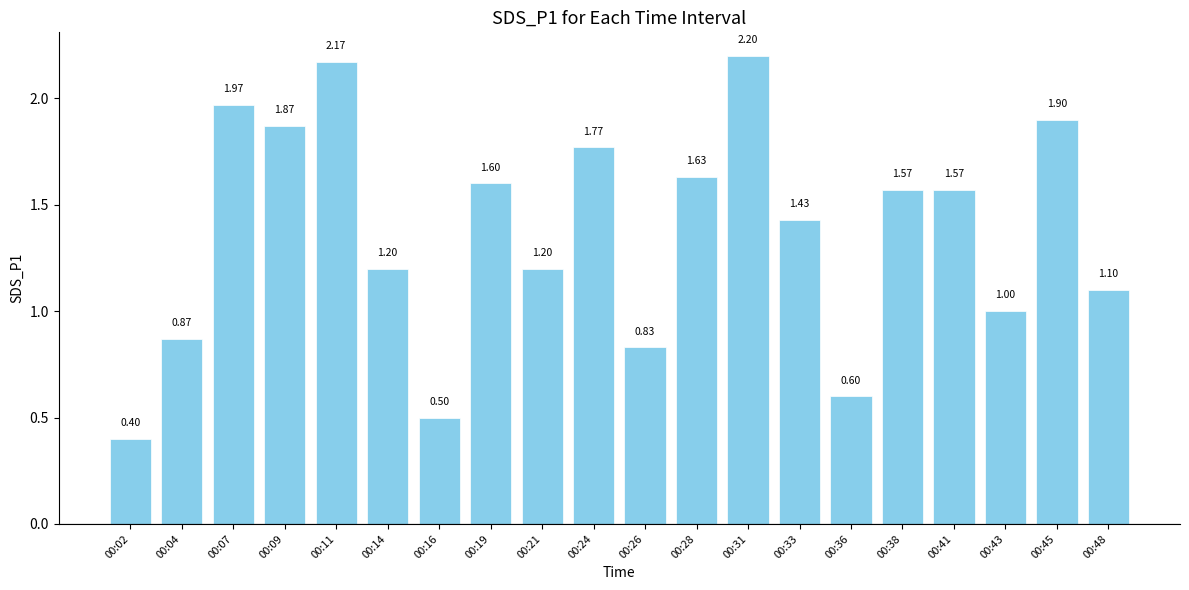

What is the change in value from 00:36 to 00:38?

+1.0